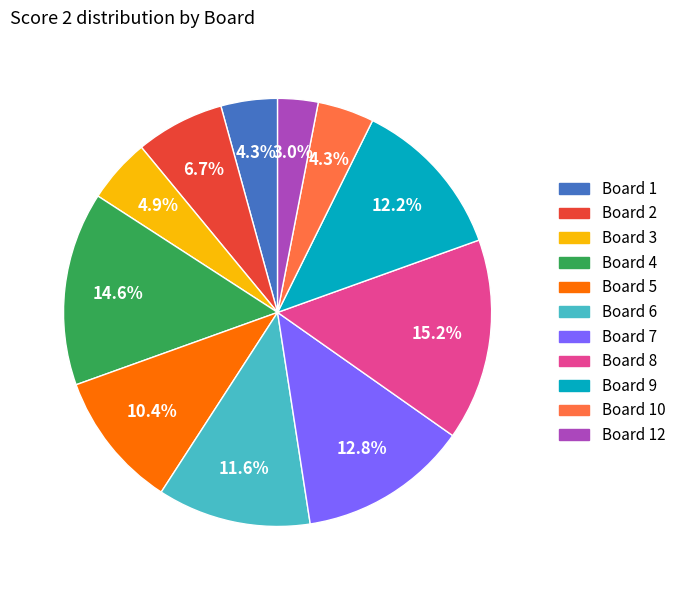

Is there a majority slice in this chart?

No